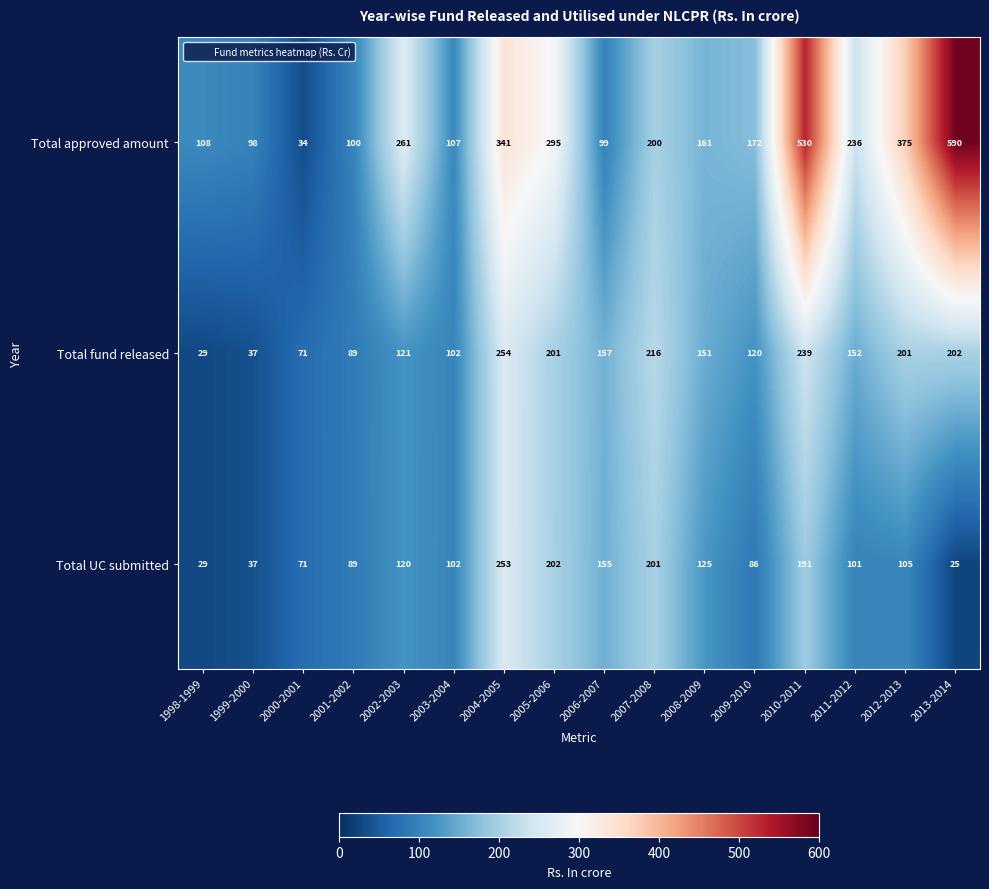

What is the sum of all Total fund released values?

2342